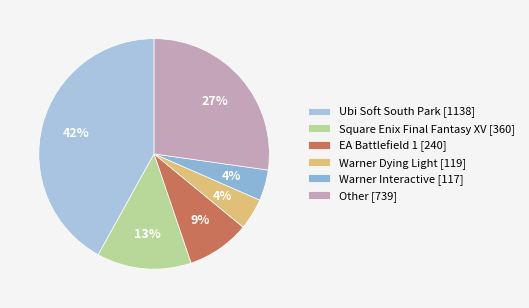

Which category has the smallest portion of the pie?

Warner Bros. Interactive (117)